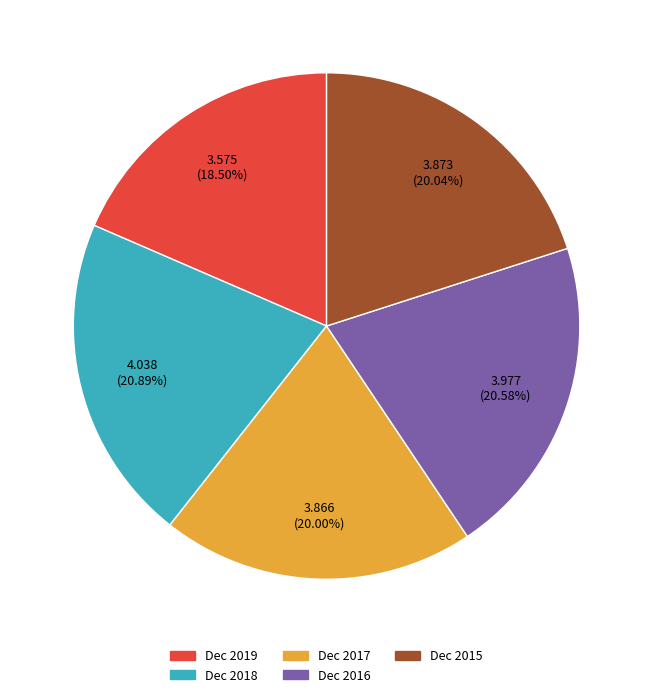

Approximately how many times larger is the value at Dec 2018 compared to Dec 2019?

1.1